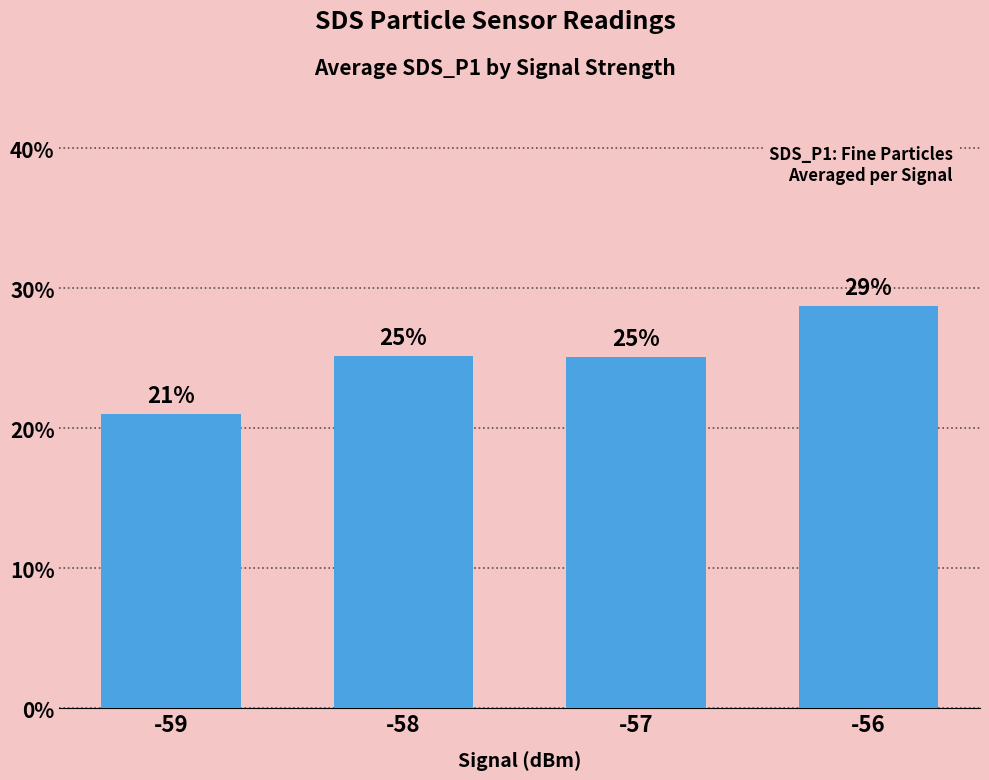

What is the smallest value displayed?

21.0